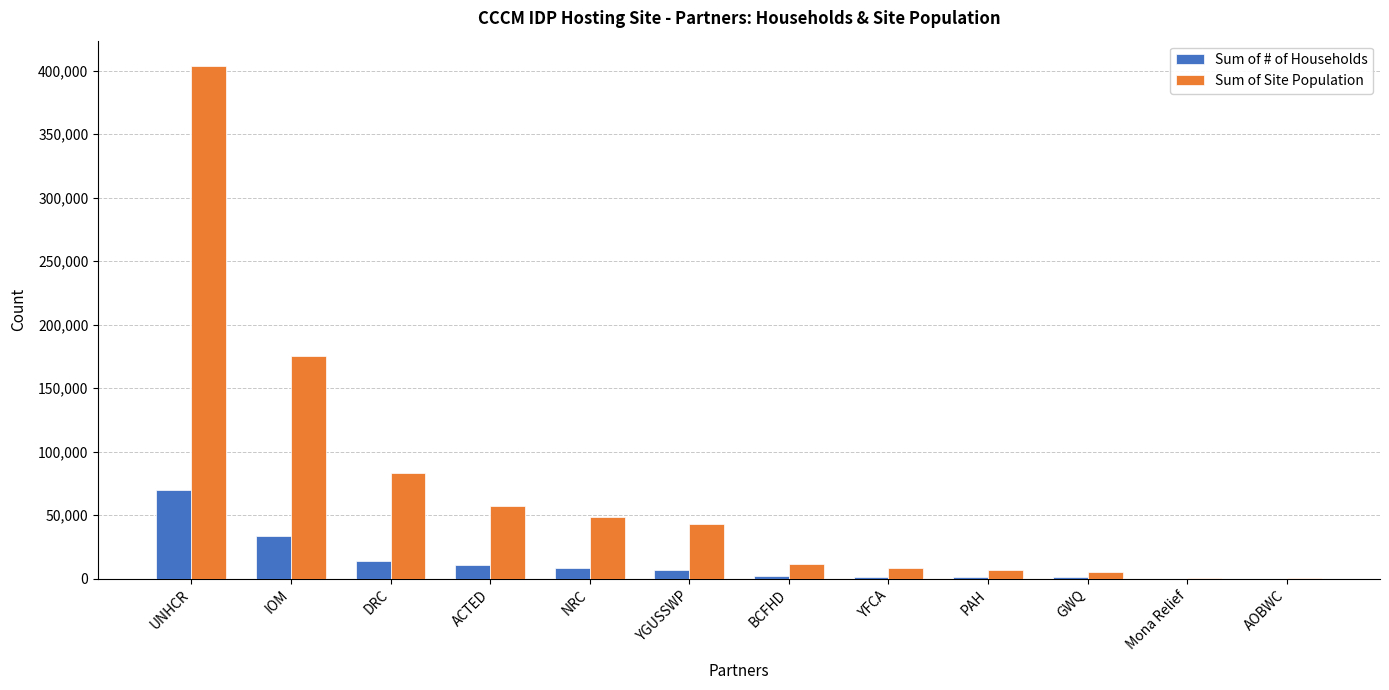

What is the sum of all Sum of # of Households values?

149528